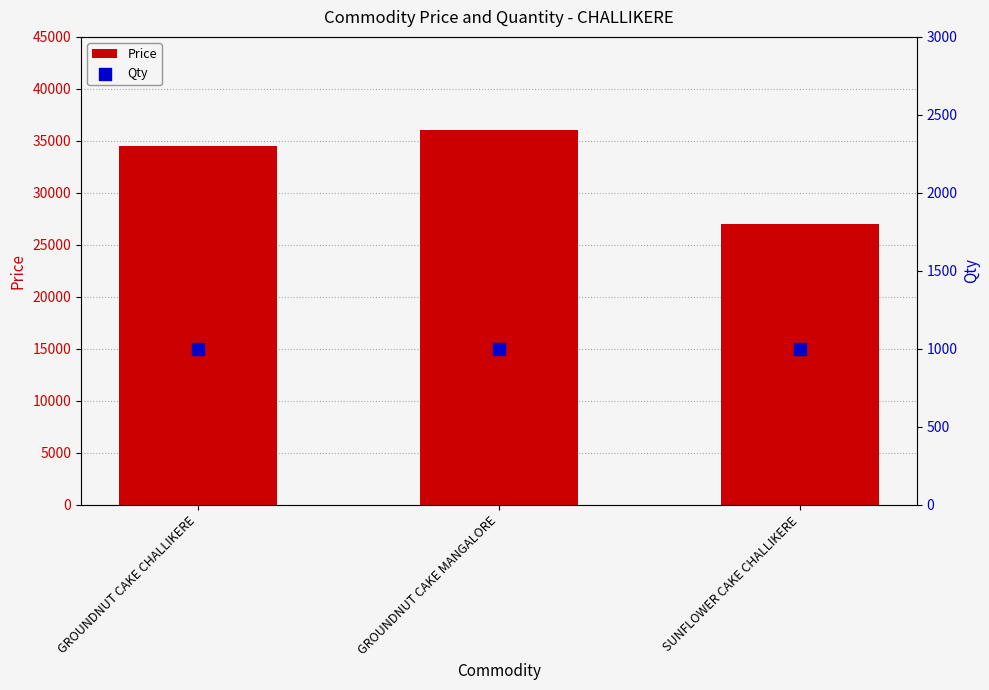

Is the value of Qty at SUNFLOWER CAKE CHALLIKERE greater than the value of Price at GROUNDNUT CAKE MANGALORE?

No